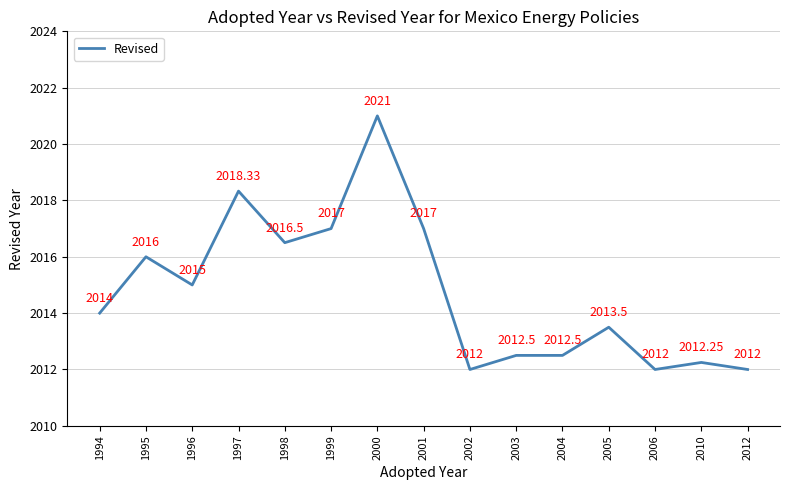

What is the difference between the values at 1998 and 1997?

1.8